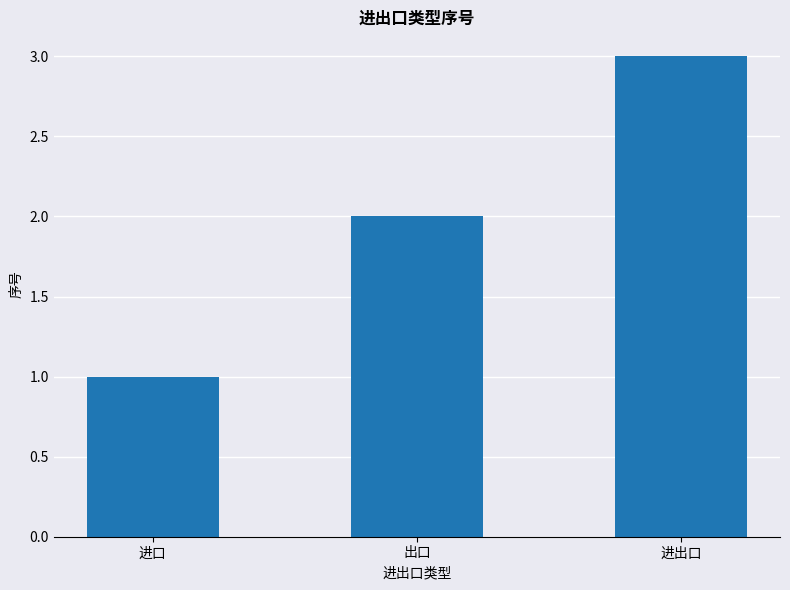

List the labels in order of value, largest first.

进出口, 出口, 进口